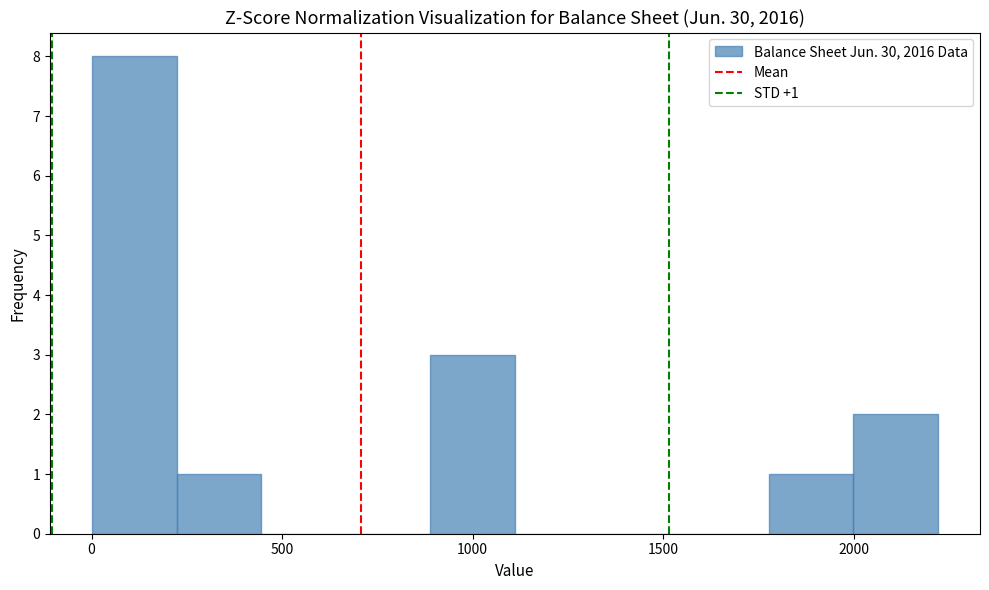

Which range on the x-axis has the tallest bar?

0 to 200